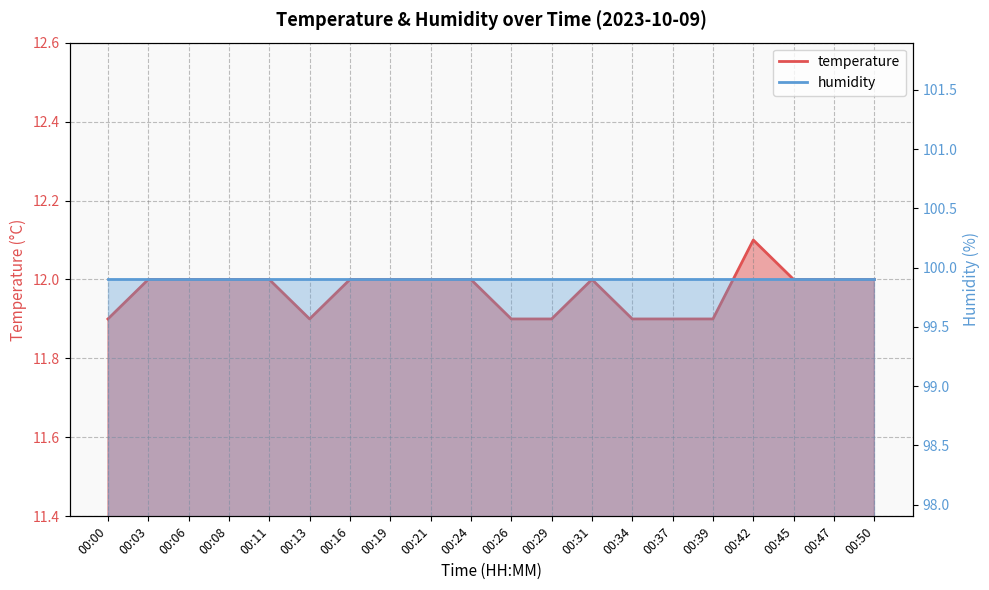

What is the maximum value shown in the chart?

12.1